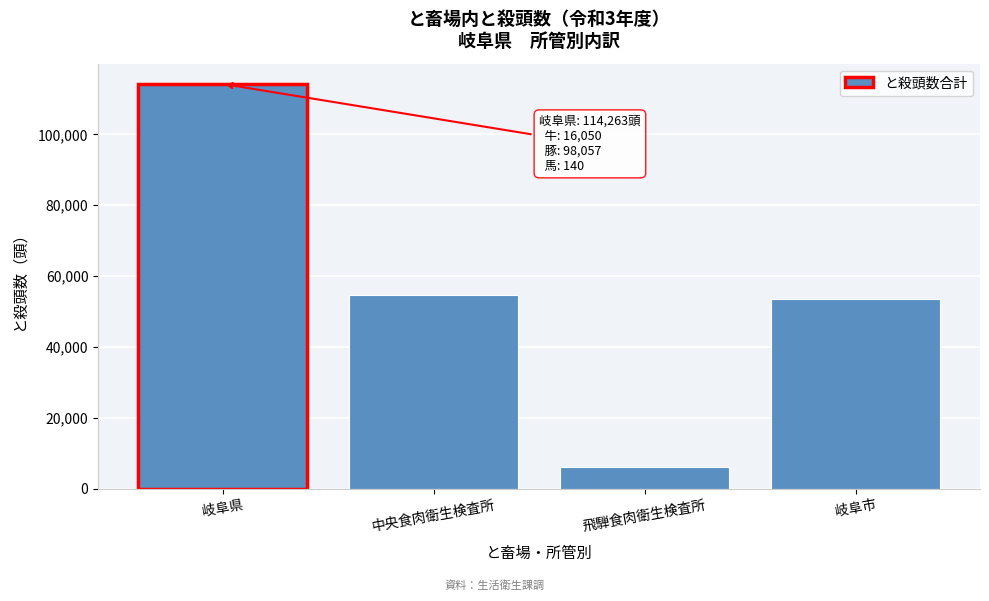

Reading left to right, transcribe all the data shown in this chart.

114263	54629	6076	53558